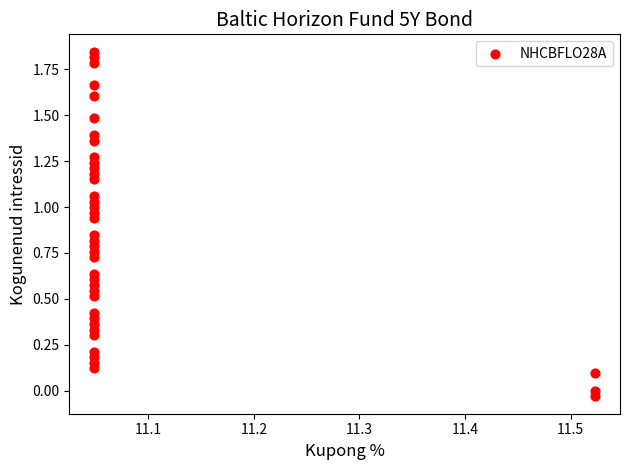

What is the range of Y values (max minus min)?

1.9